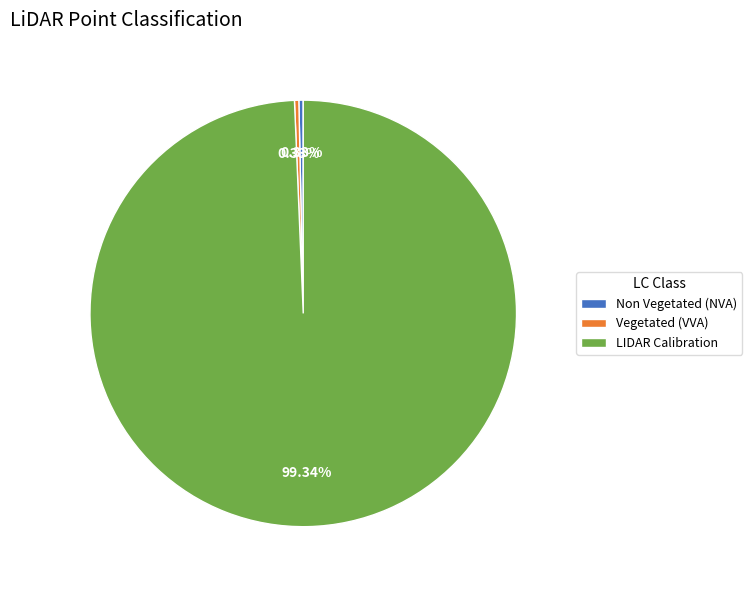

Count the number of slices in the pie.

3